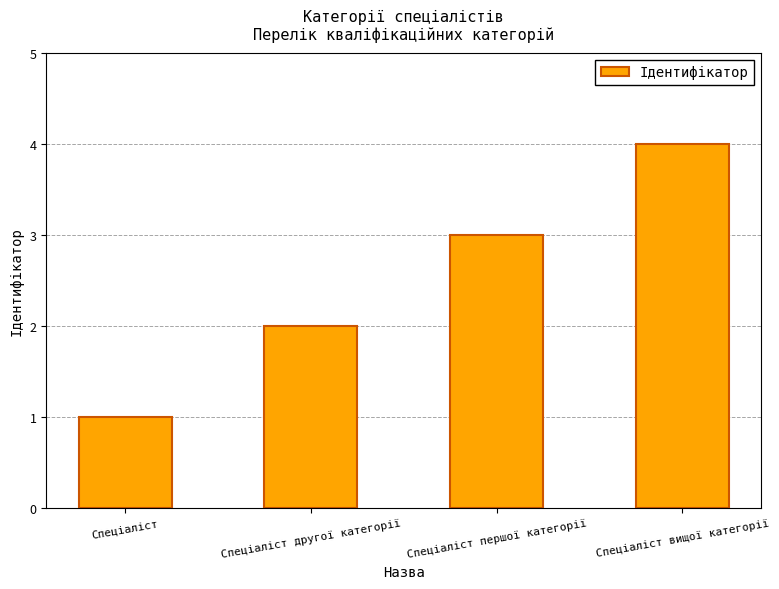

How many bars are there in total?

4